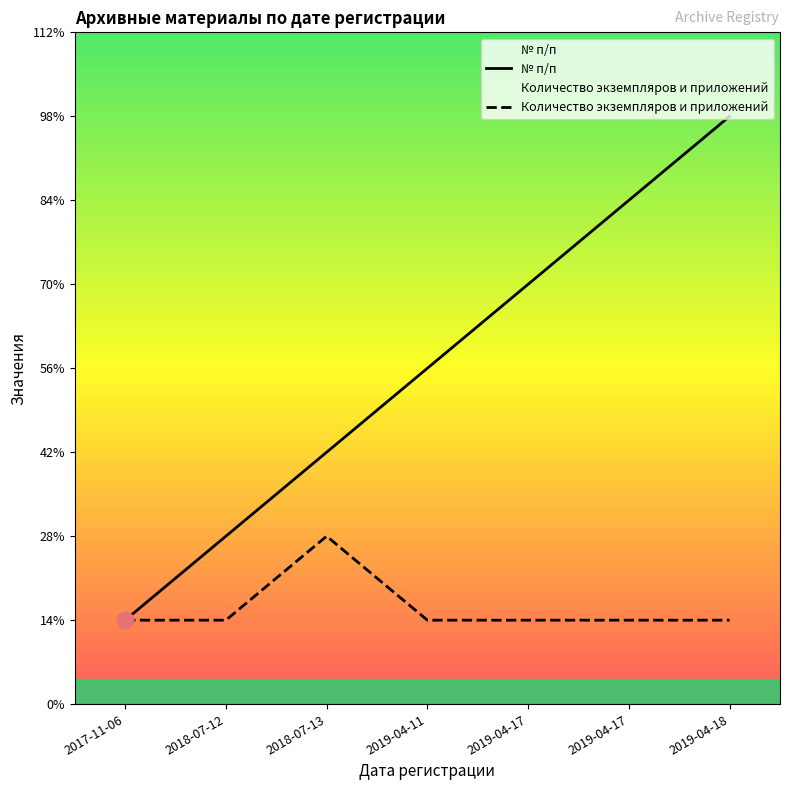

What is the minimum value shown in the chart?

1